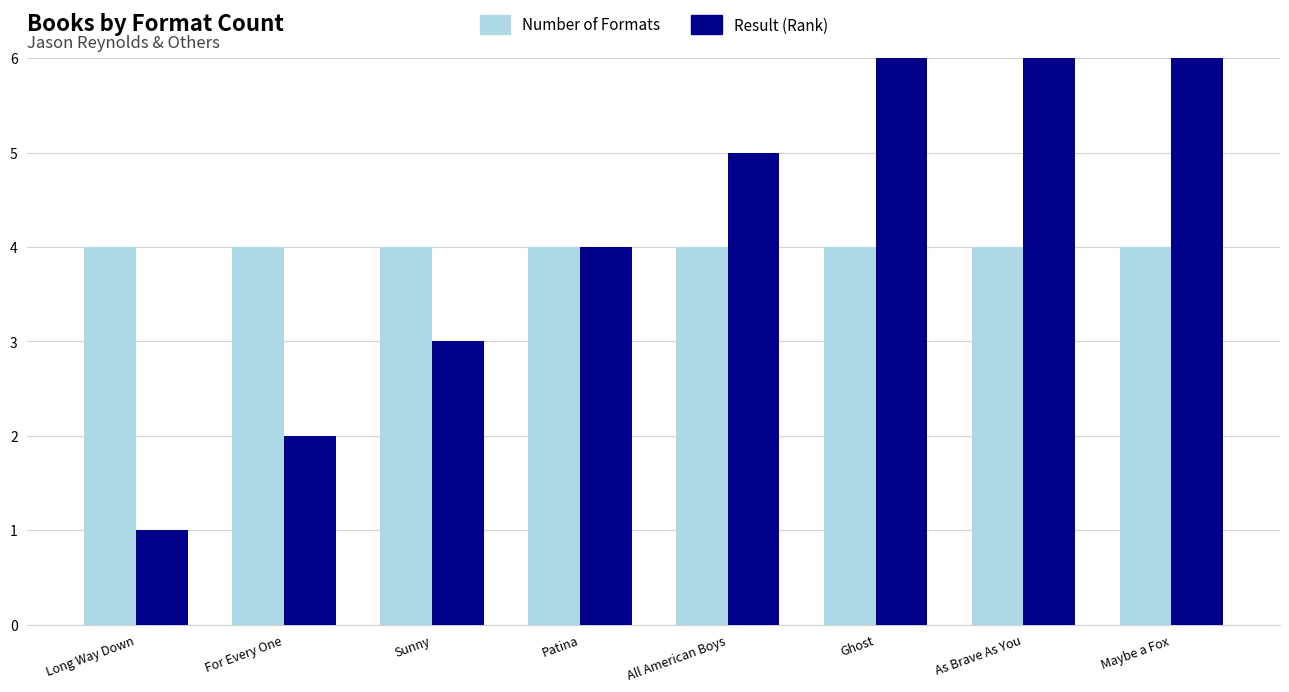

What is the difference between the highest and lowest values at Maybe a Fox?

4